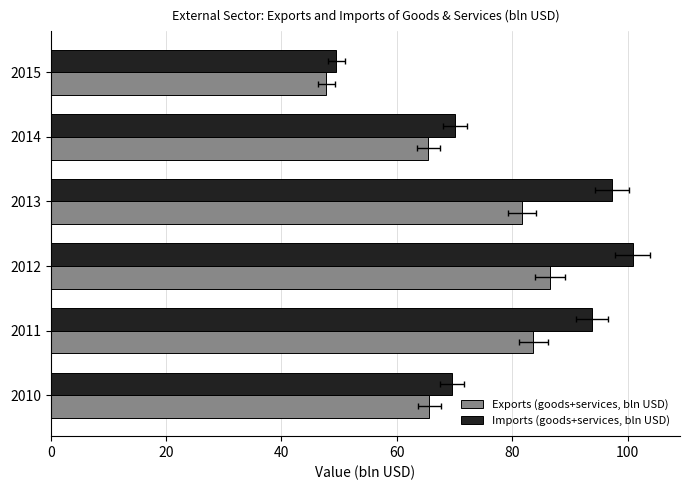

What is the difference between the maximum and minimum values in the Exports (goods+services, bln USD) series?

38.7